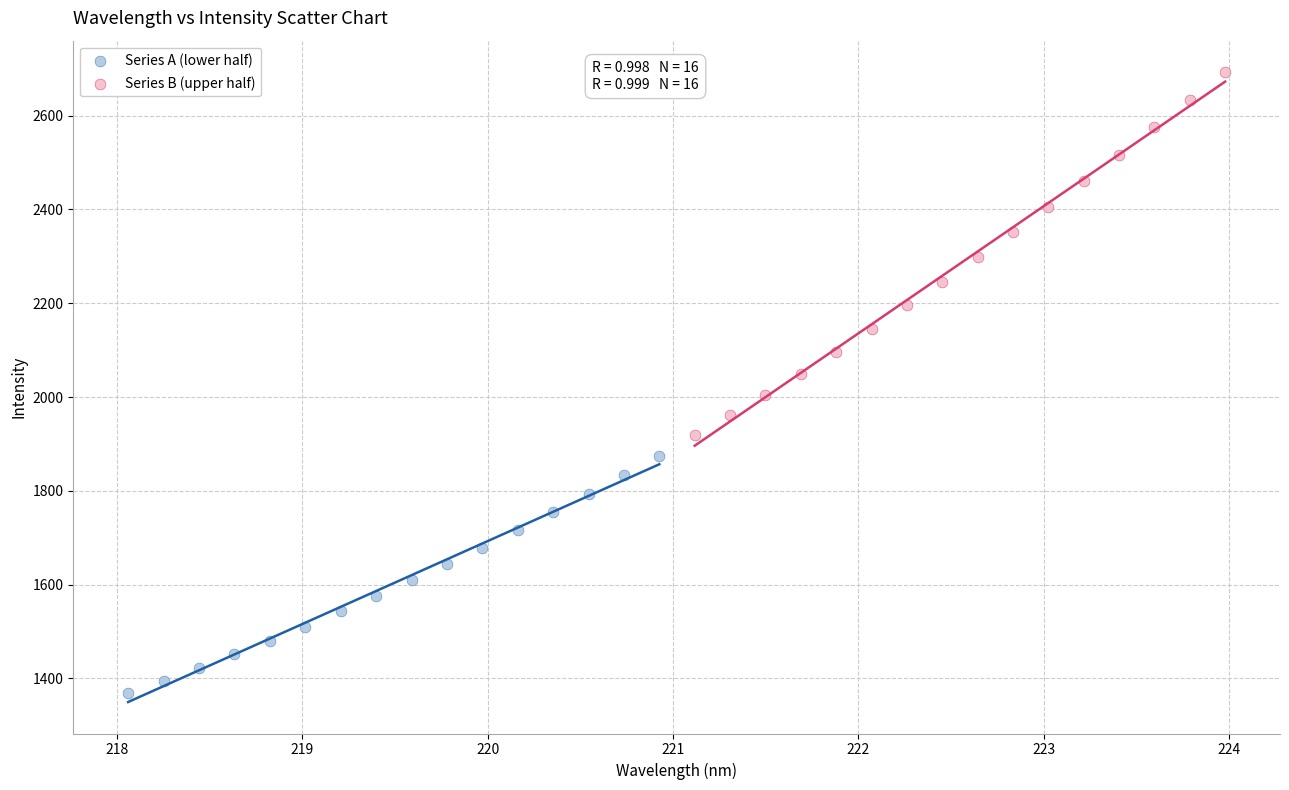

Which series contains the lowest Y value?

Series A (lower half)